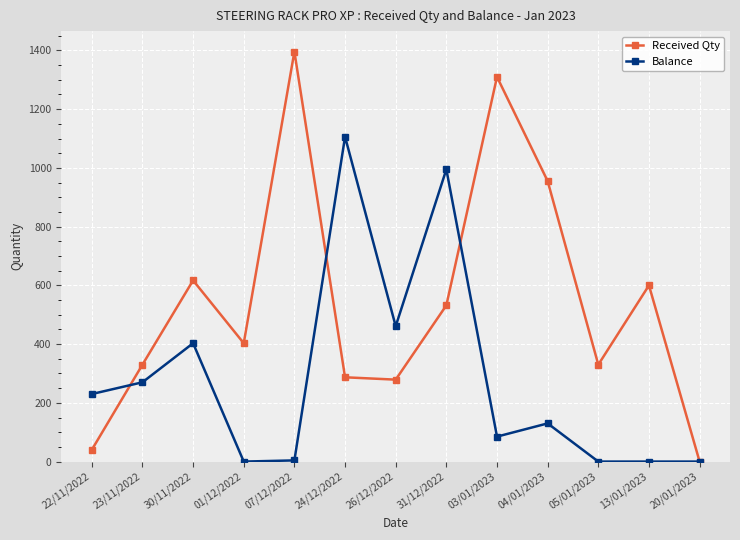

How many data points in Received Qty are less than 403?

6